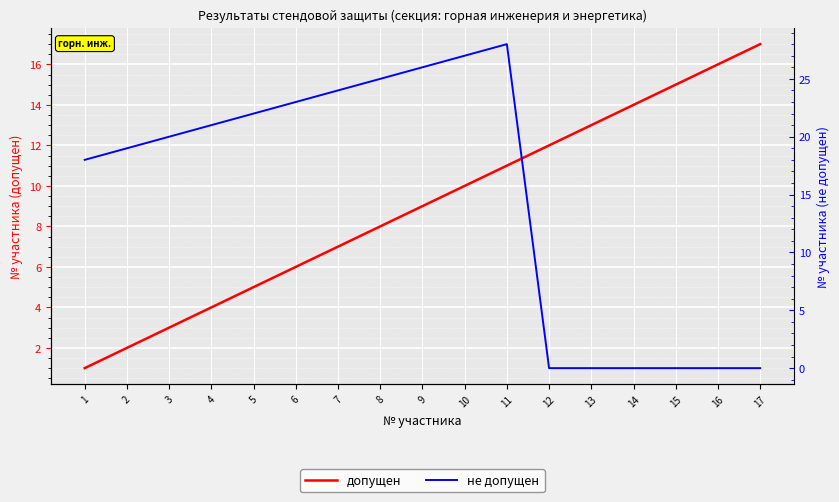

Which series has the largest total across all categories?

не допущен